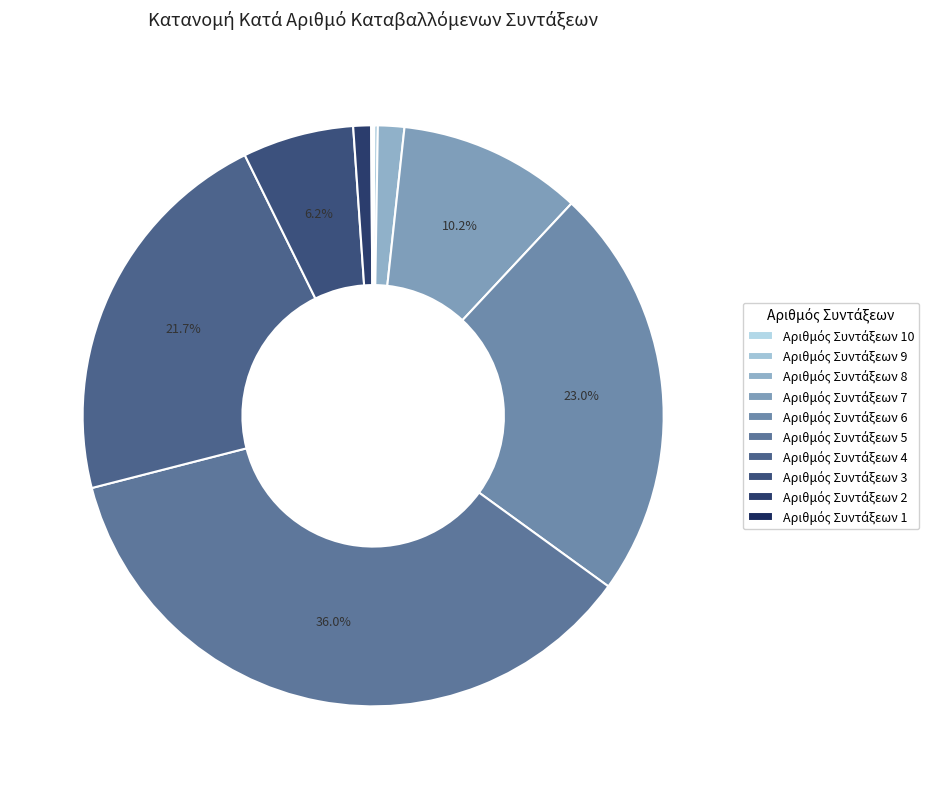

Which category has the smallest portion of the pie?

10